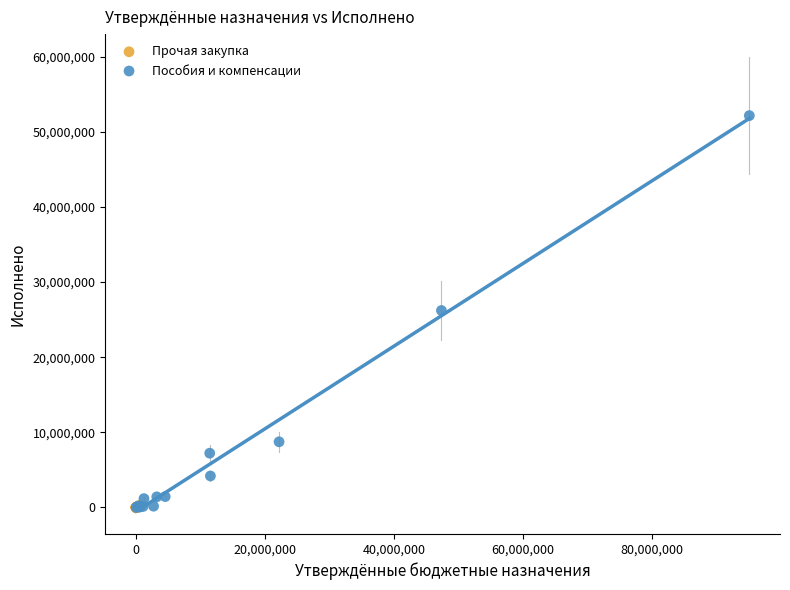

Which series has the largest Y range (max minus min)?

Пособия и компенсации